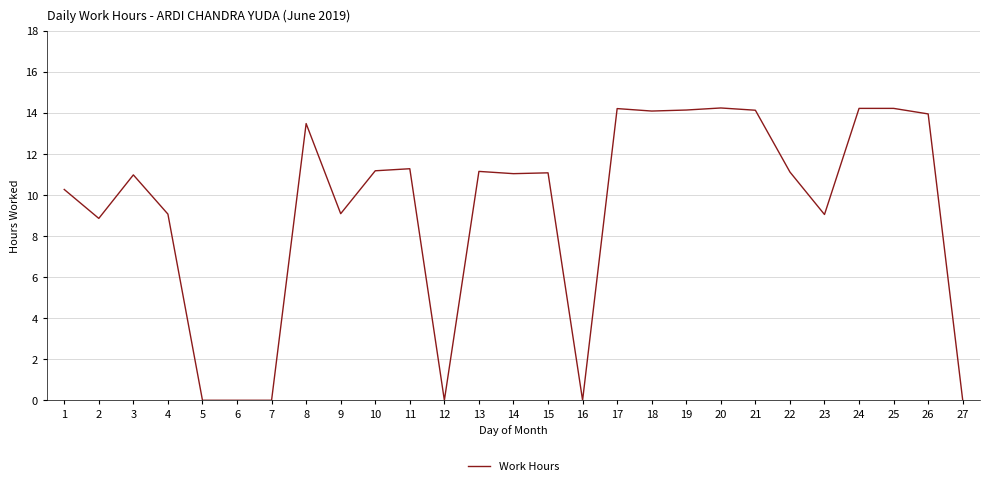

What is the difference between the maximum and minimum values?

14.2